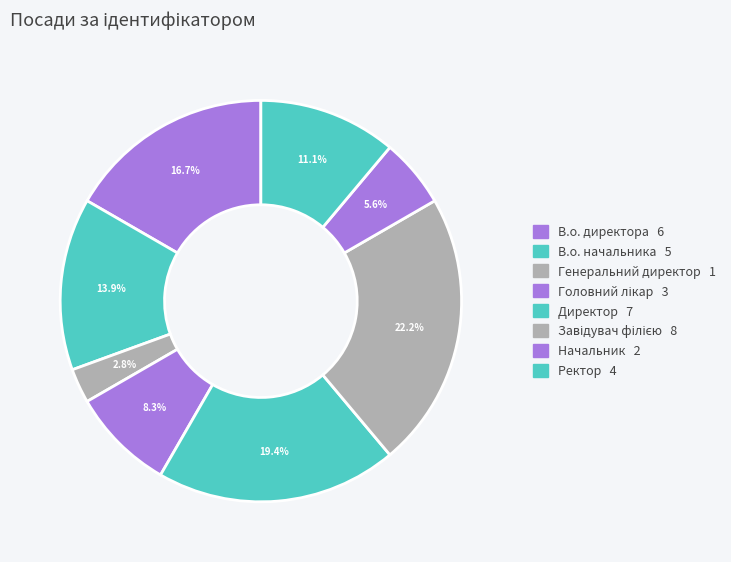

Is there a majority slice in this chart?

No